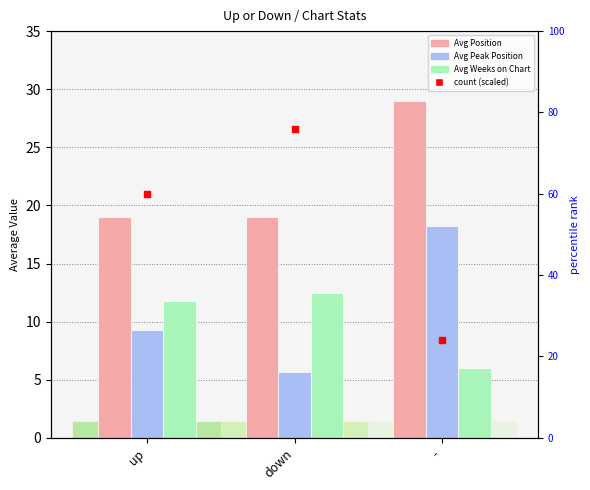

At which category is the sum across all series the highest?

down